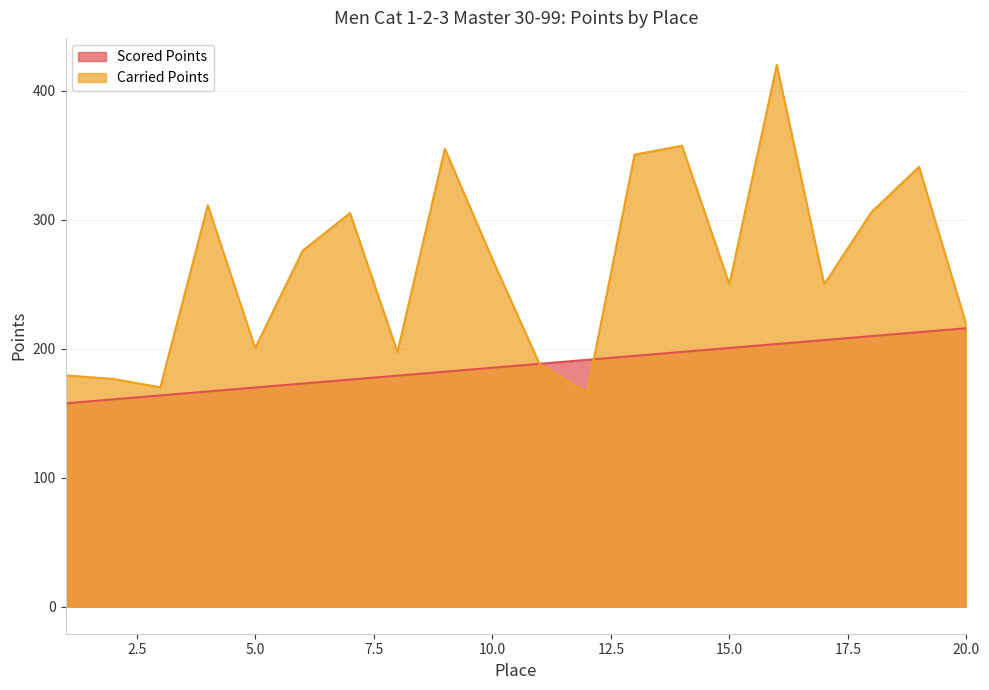

Between which two adjacent categories do Scored Points and Carried Points first intersect?

10 and 11